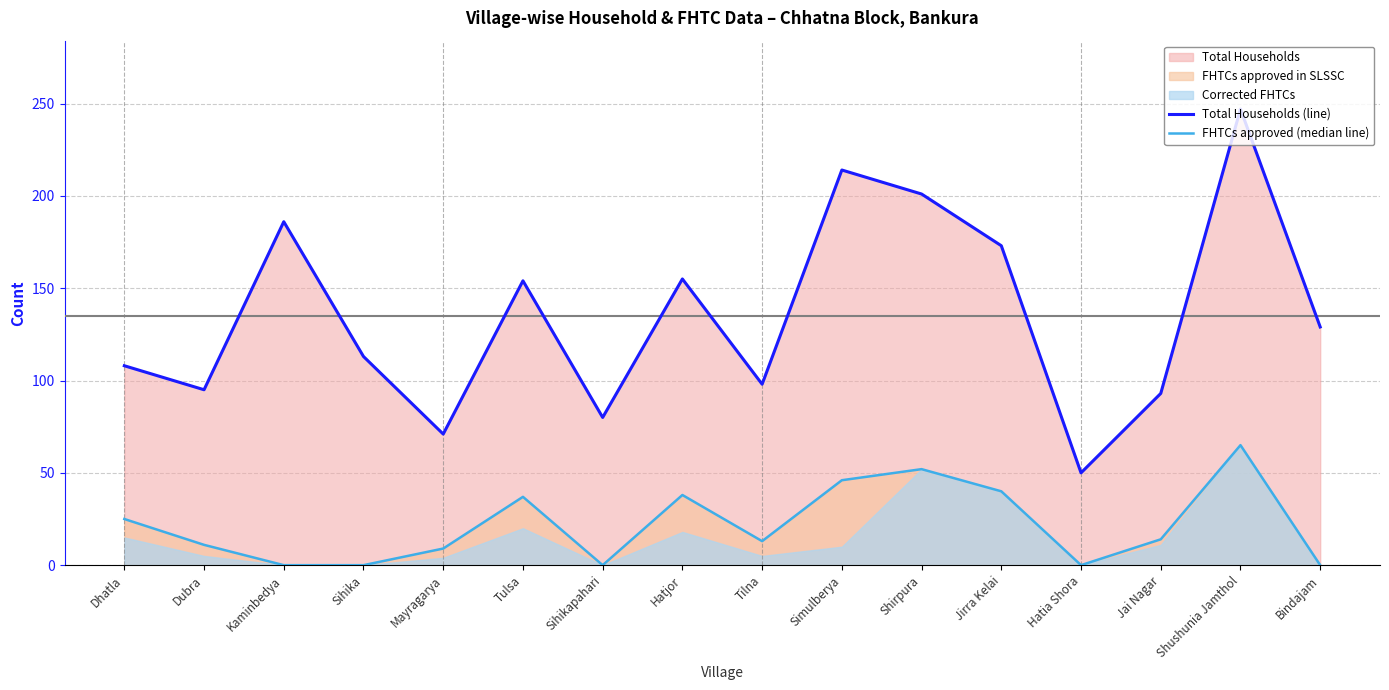

Is it true that Total Households (line) equals 169 at Sihika?

False